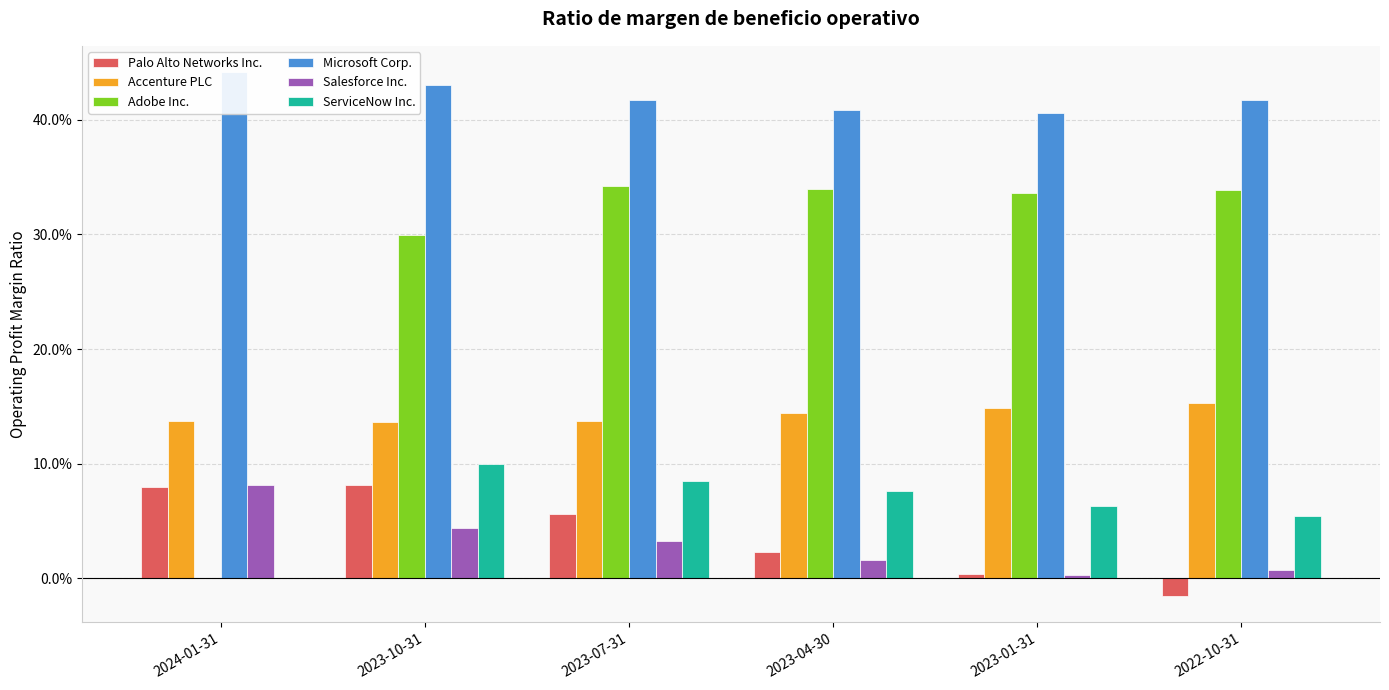

Does the chart contain any negative values?

Yes